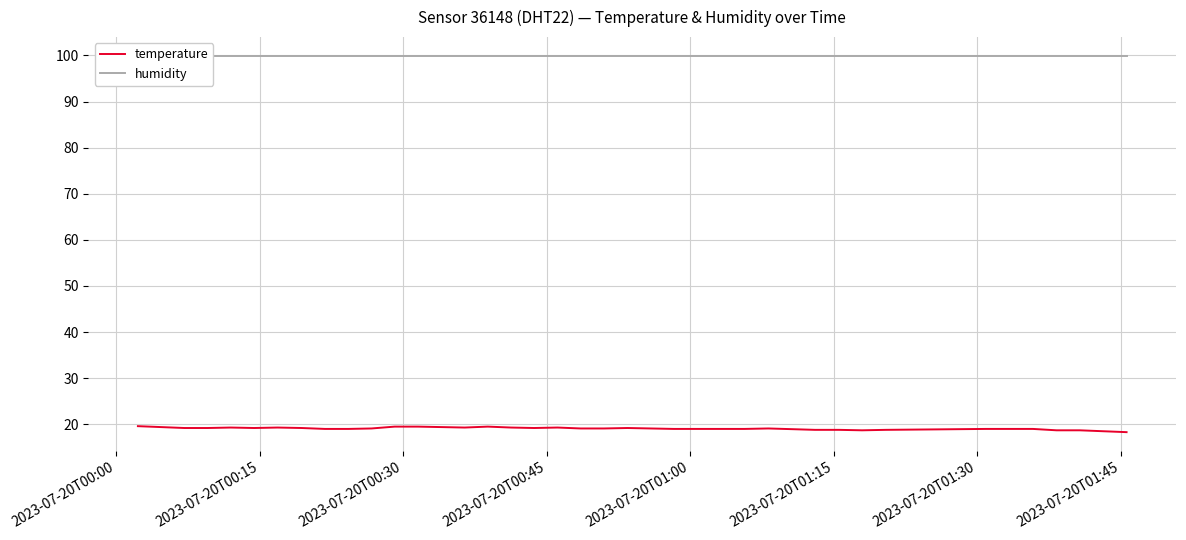

What is the highest value of the temperature series?

19.6